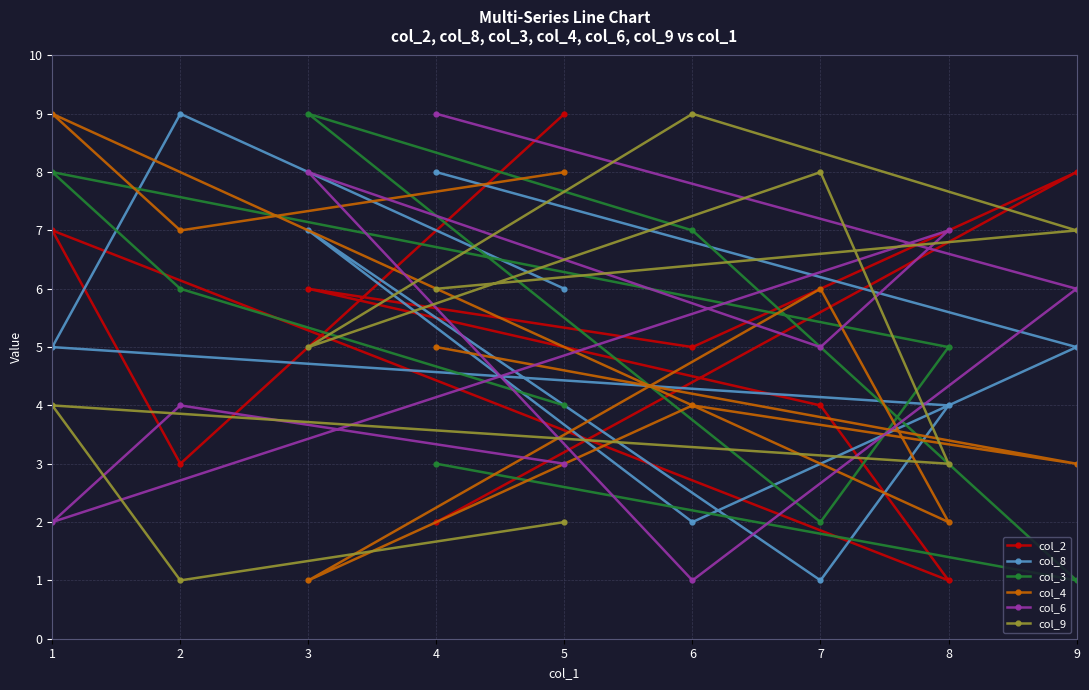

True or false: col_2 and col_4 cross at least once.

True